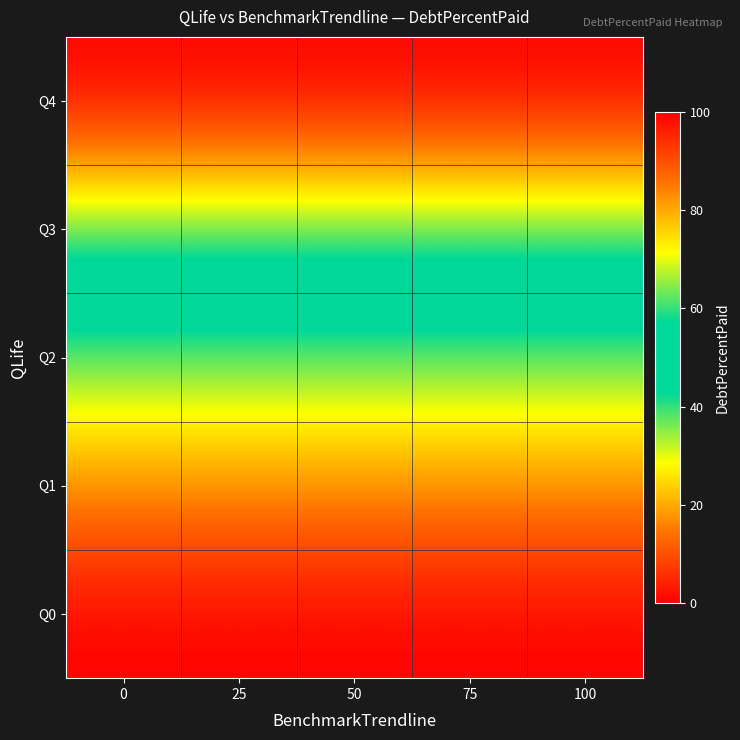

What is the spread (max minus min) of values at 100?

100.0